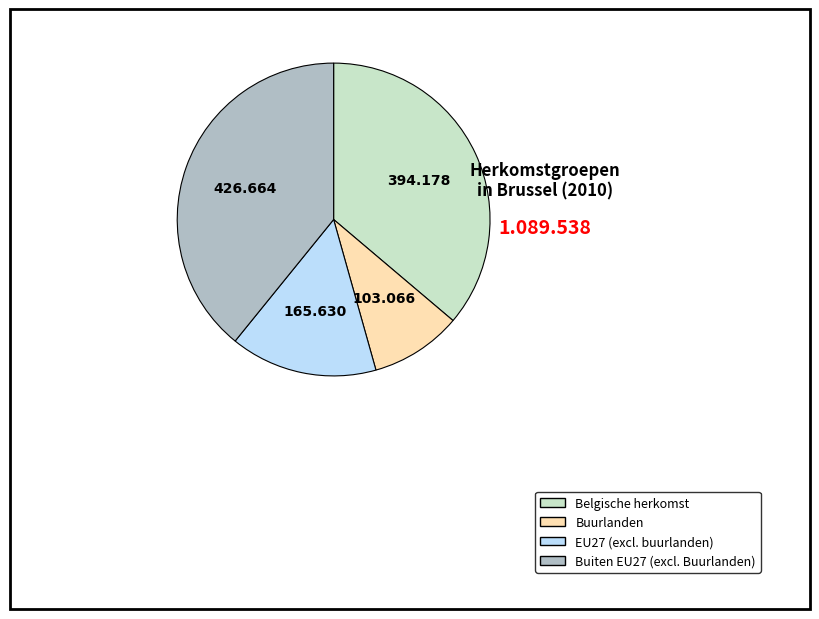

Does Belgische herkomst account for over 50% of the chart?

No